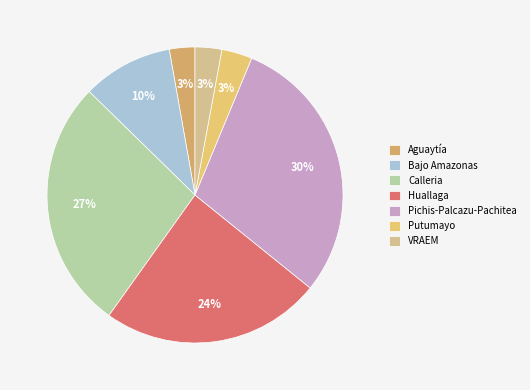

What is the largest slice in the pie chart?

Pichis-Palcazu-Pachitea